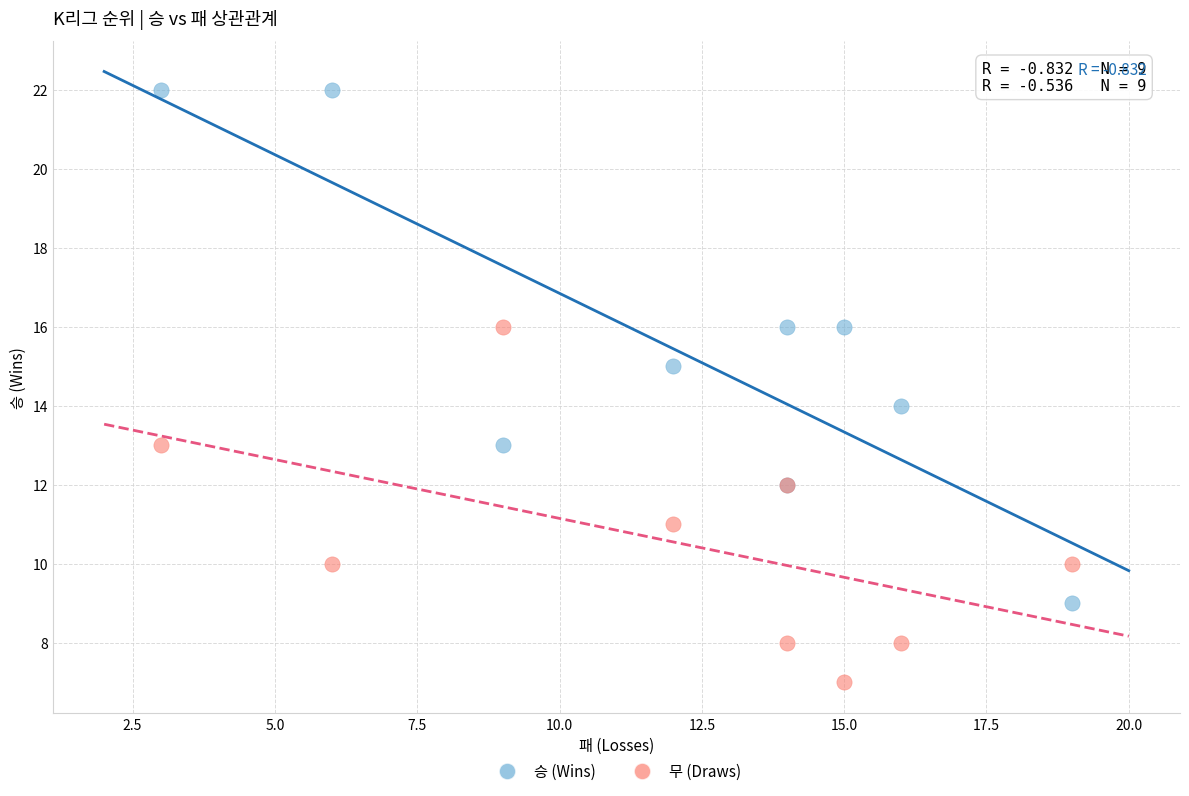

Which series contains the lowest Y value?

무 (Draws)